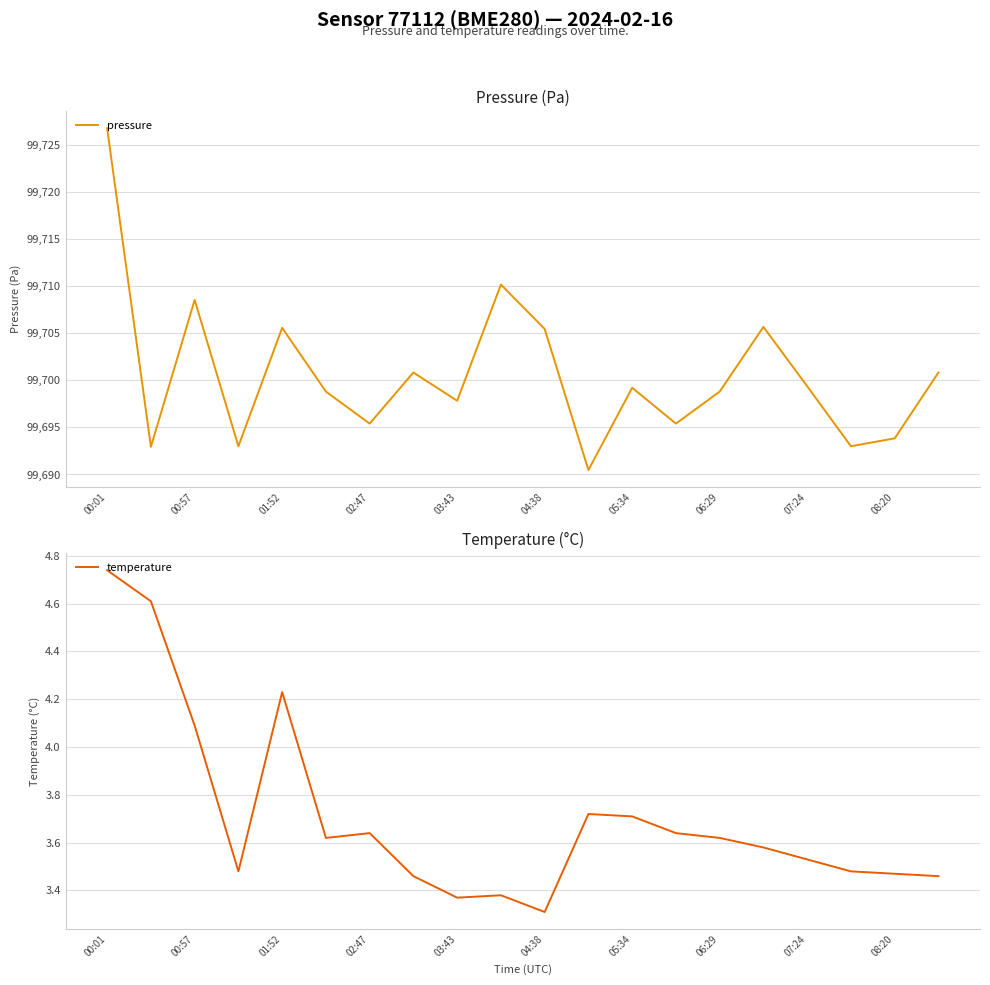

Is this an area chart (filled region under the line)?

No